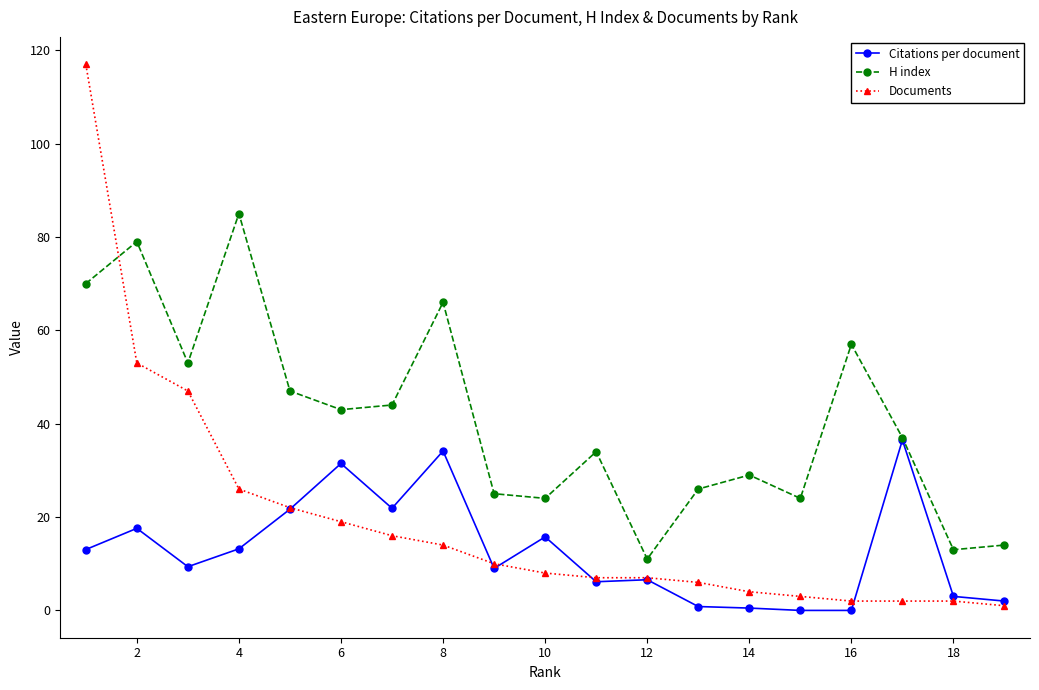

What is the difference between the maximum and minimum values in the Citations per document series?

36.5